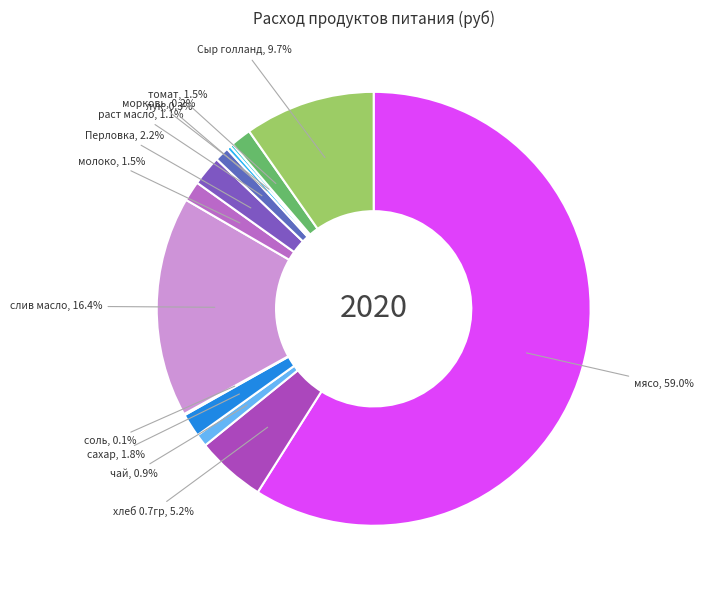

How much of the chart is everything except Перловка?

97.8%